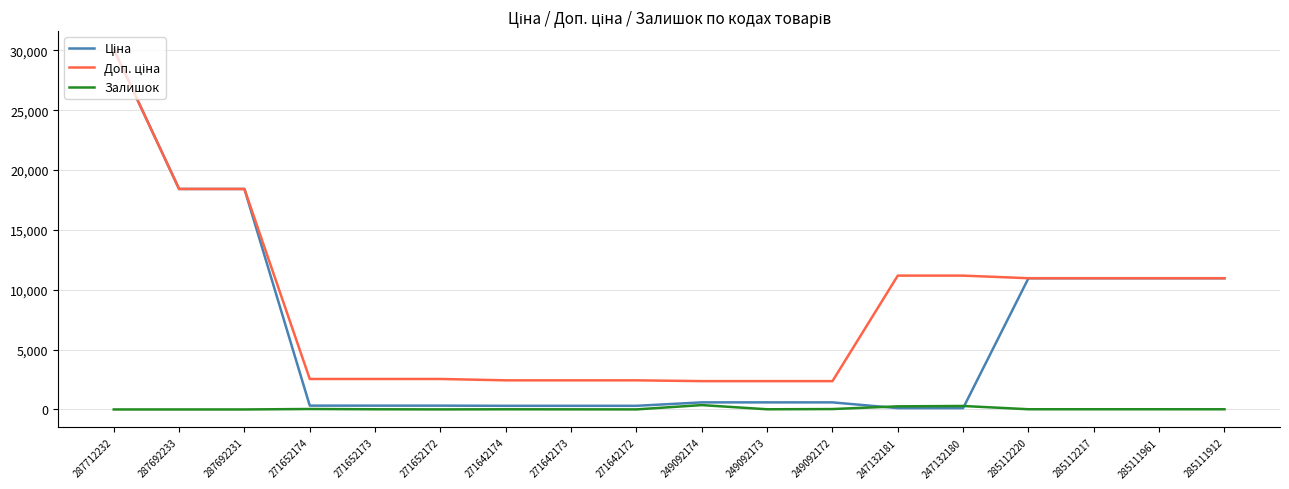

At which category is the sum across all series the highest?

287712232